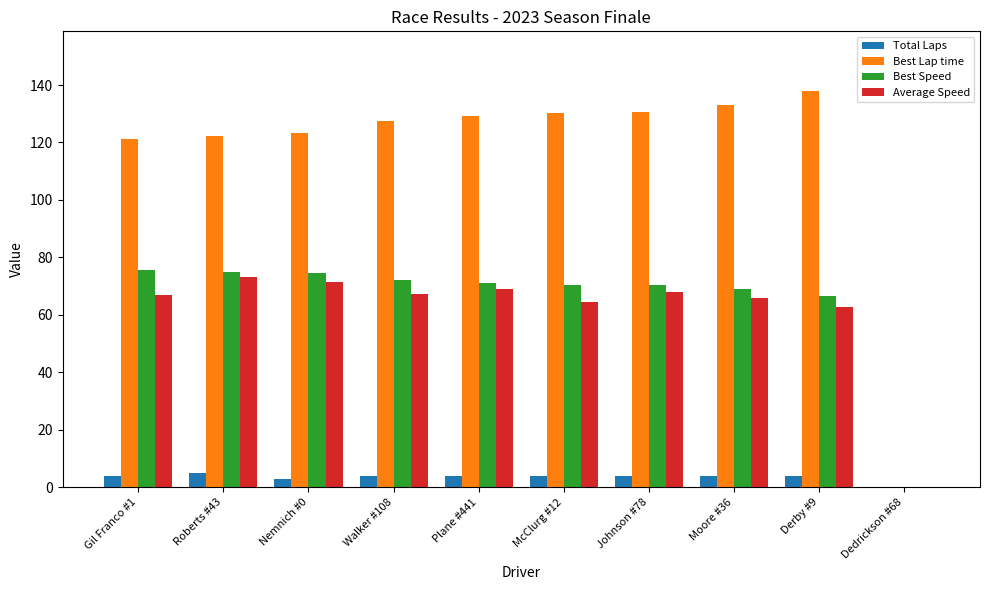

Which series changed the most between Moore #36 and Dedrickson #68?

Best Lap time